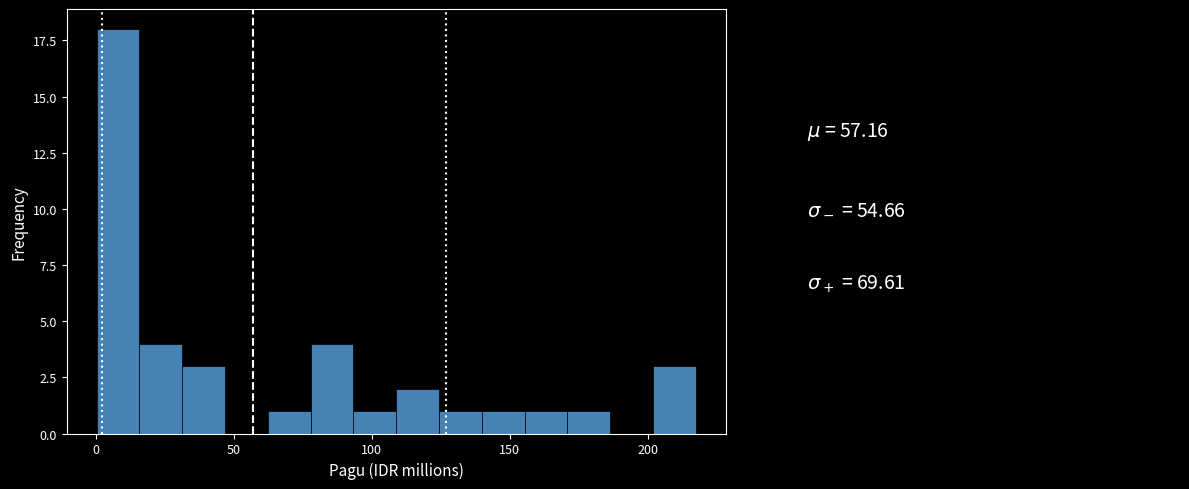

Read against the x-axis, roughly where is the centre of the tallest bar?

10